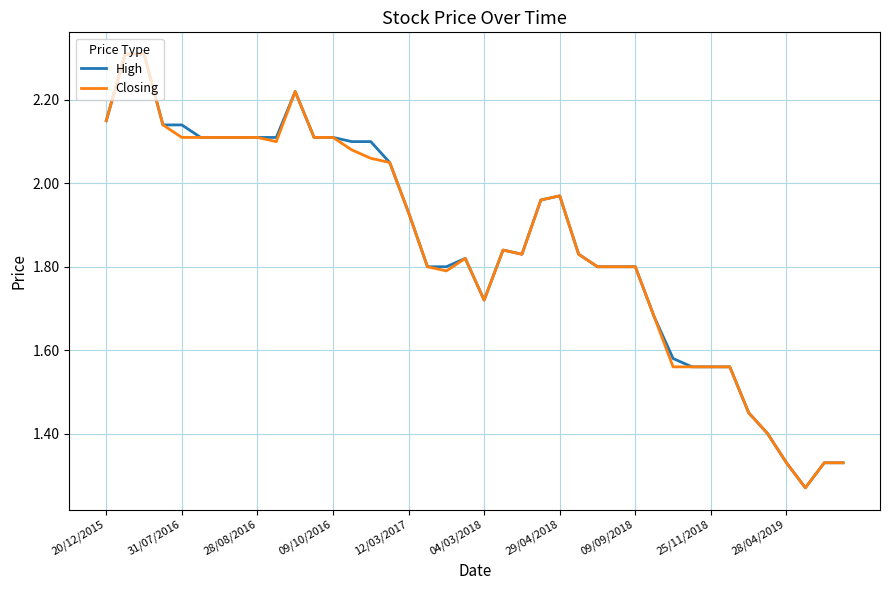

What is the greatest value displayed?

2.3